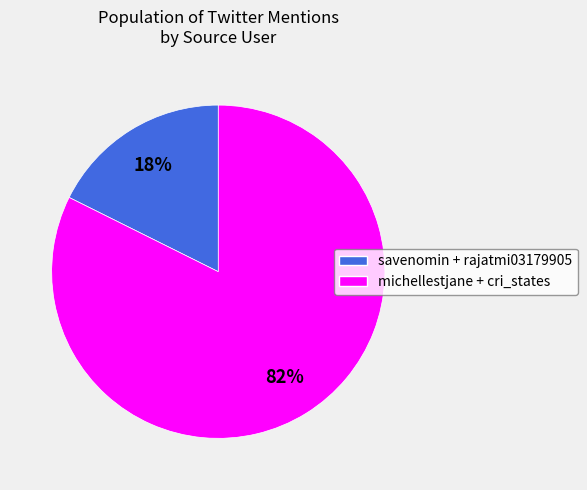

Does any single category account for the majority?

Yes